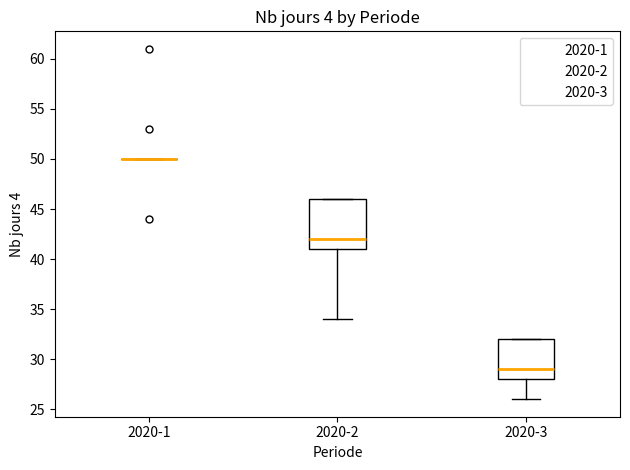

Reading left to right, read every box against the y-axis: the position of its median line, the range the box covers, and the ends of its whiskers. The values are not printed on the chart, so give them approximately, as read against the axis.

2020-1: box collapsed to a line at 50, whiskers 50 to 50
2020-2: median 42, box 41 to 46, whiskers 34 to 46
2020-3: median 29, box 28 to 32, whiskers 26 to 32